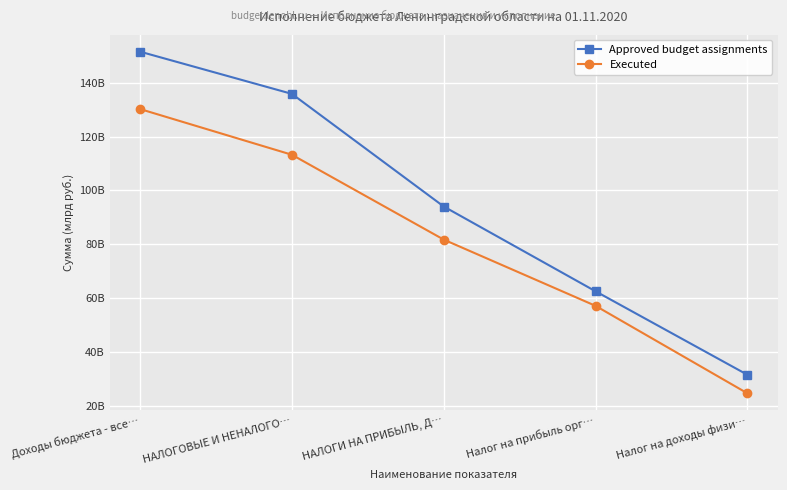

Where does the Approved budget assignments series first go above 94038389300?

Доходы бюджета - все…